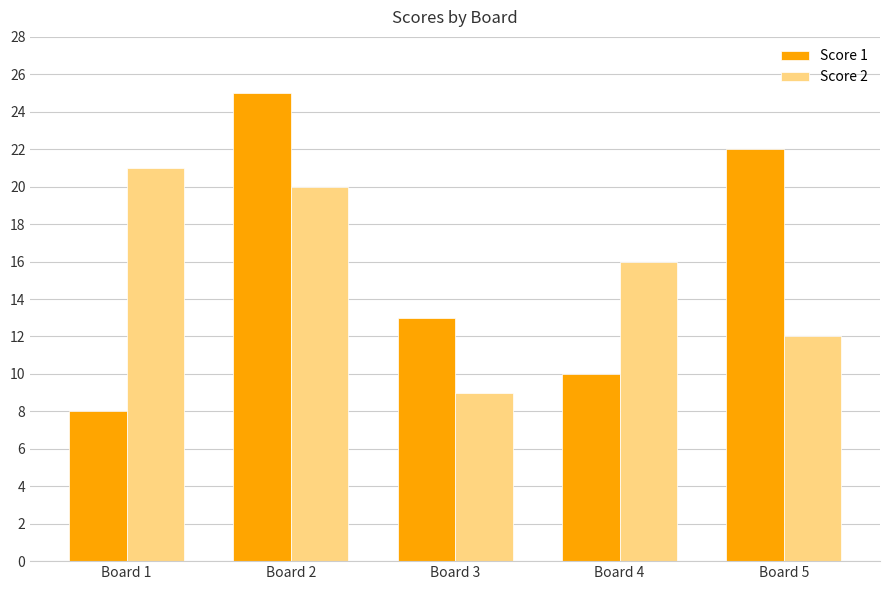

Which series has the widest spread of values?

Score 1